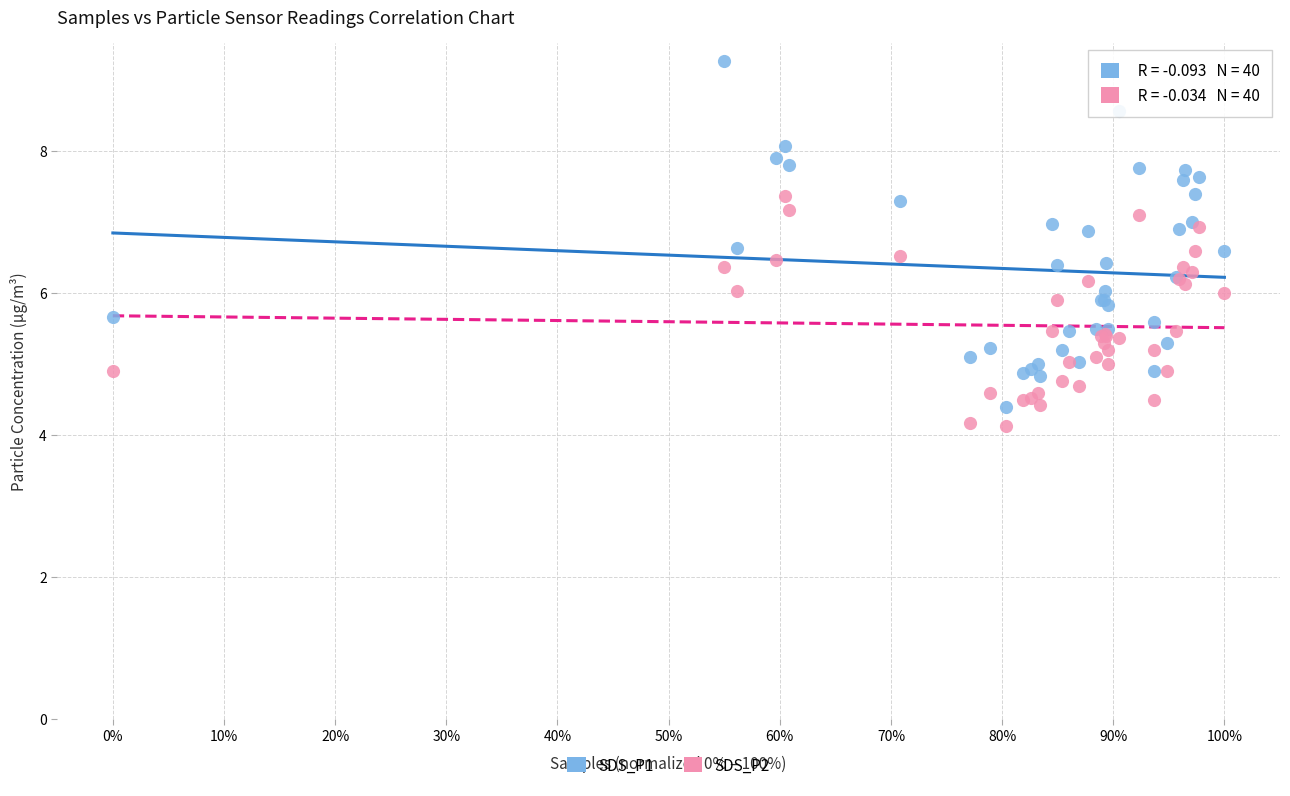

Which series has the widest spread of Y values?

SDS_P1